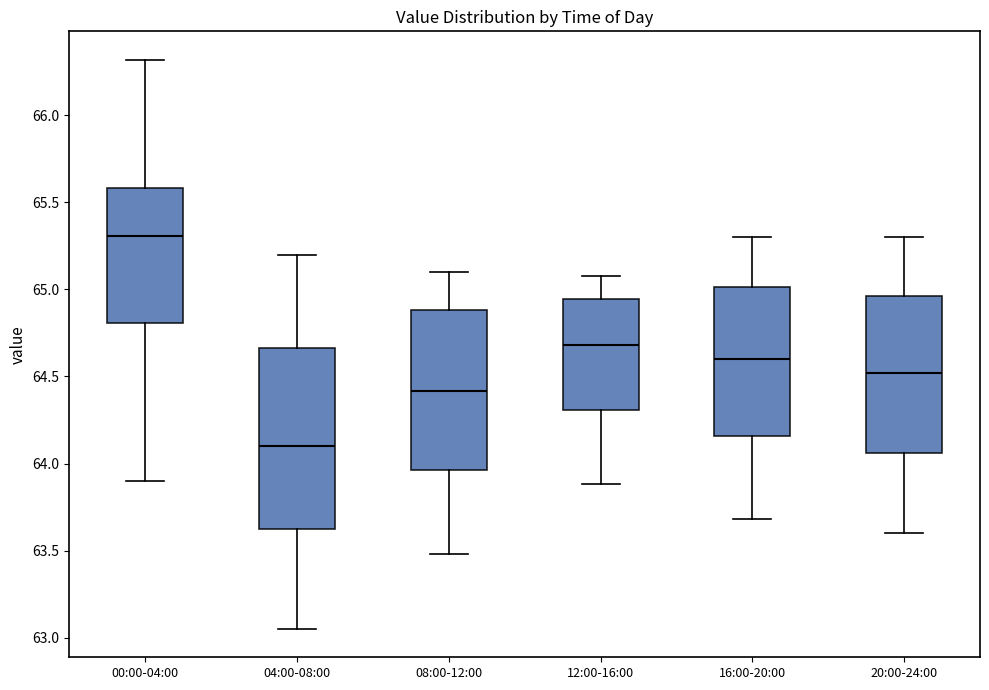

Comparing the boxes themselves (not the whiskers), which one is the tallest?

04:00-08:00